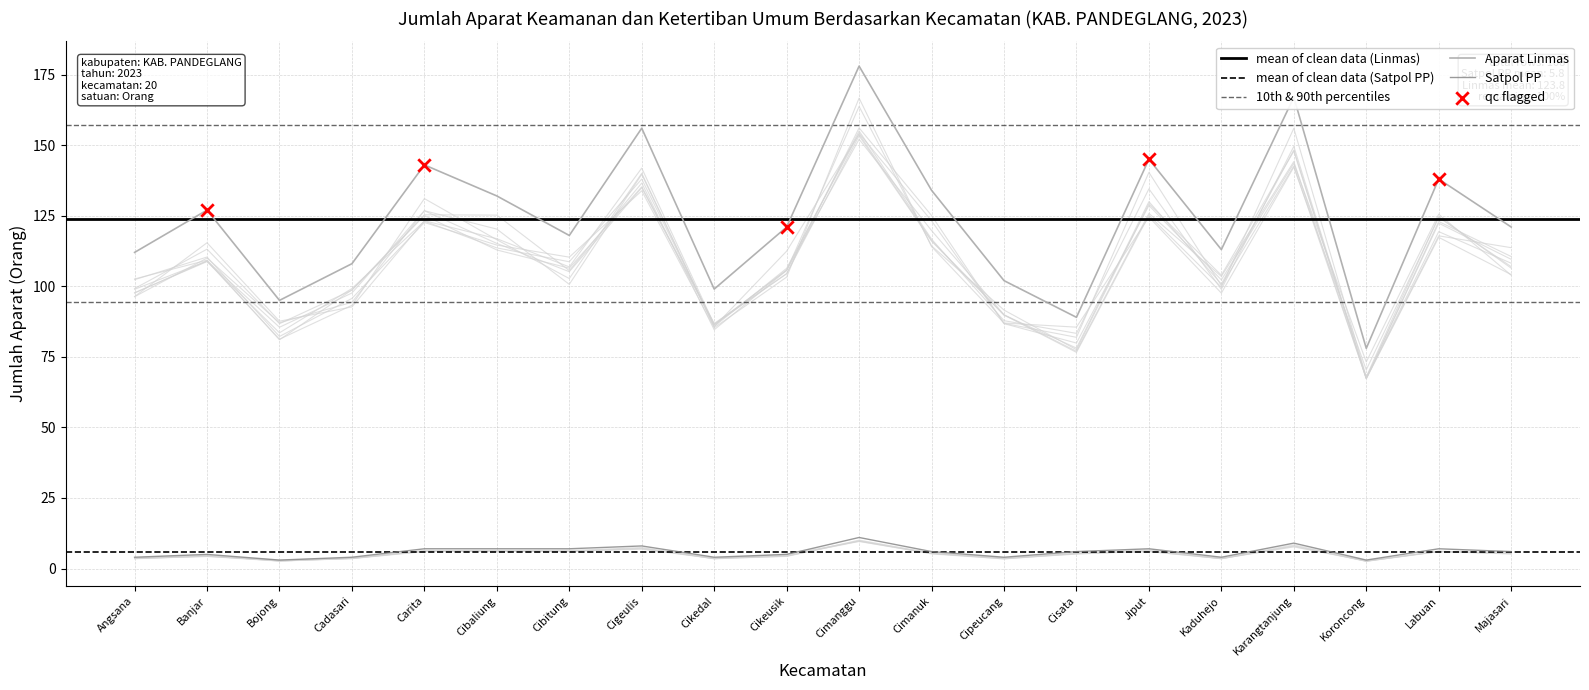

What is the total value across all series at Angsana?

116